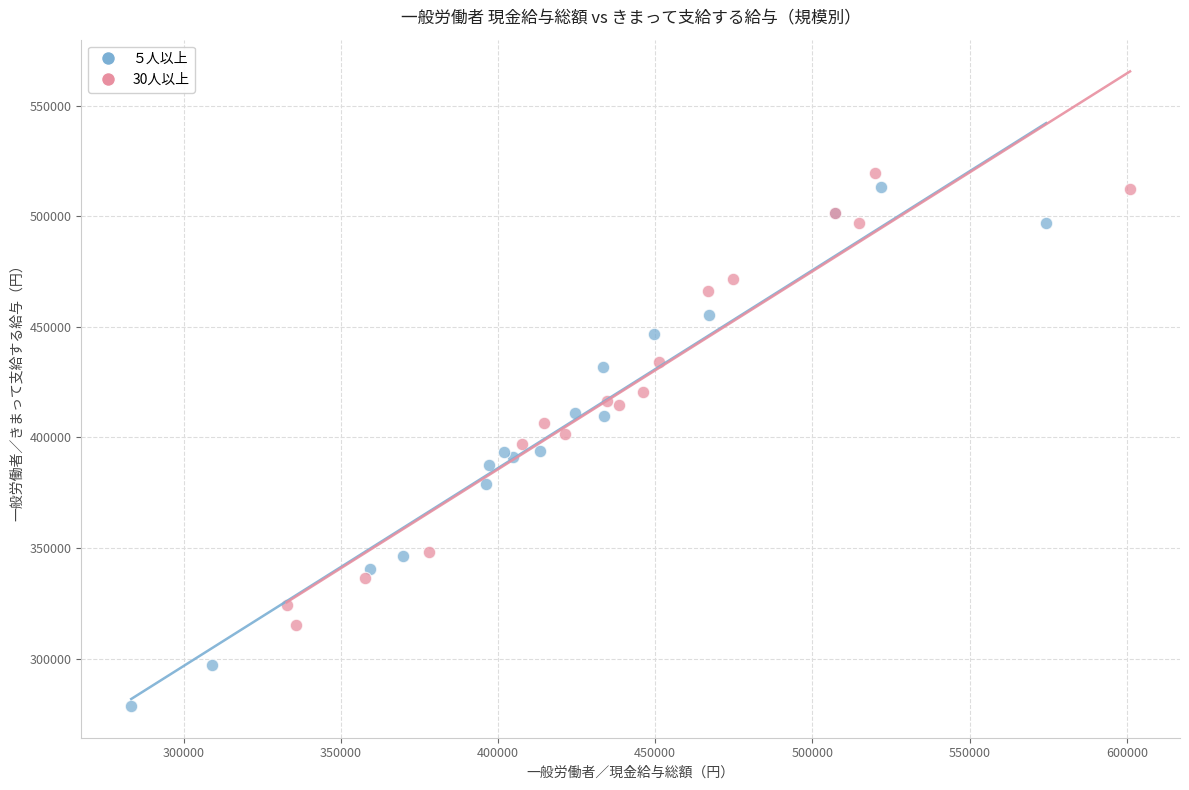

Which series has the largest Y range (max minus min)?

５人以上